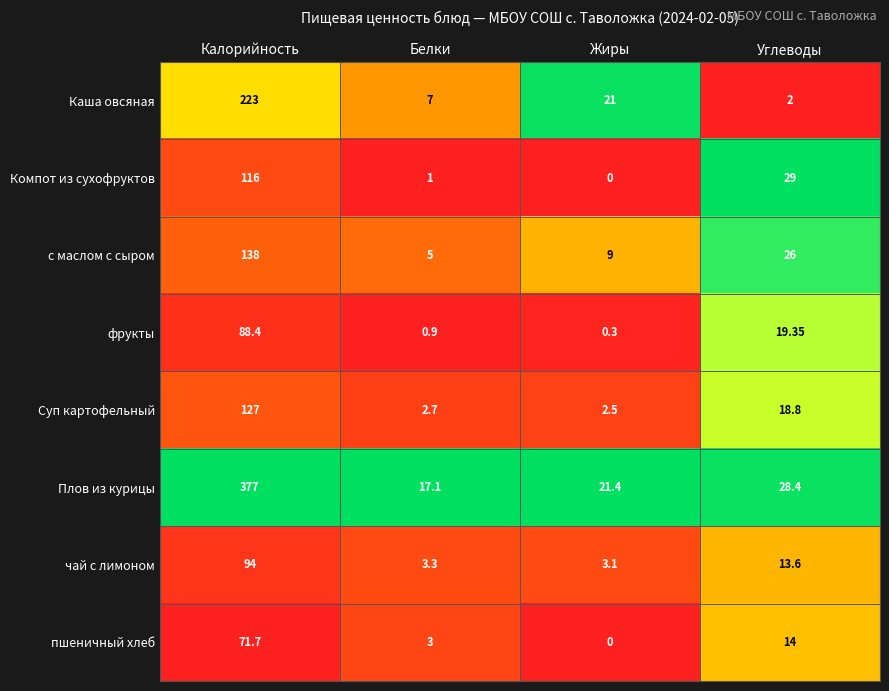

At which category is the sum across all series the highest?

Калорийность